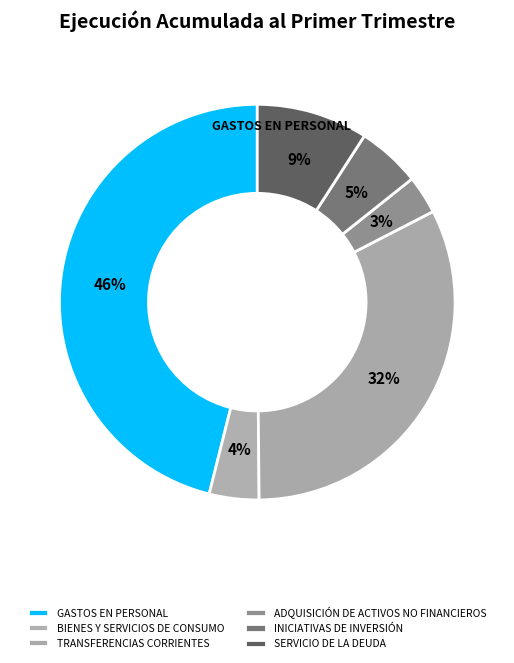

Does INICIATIVAS DE INVERSIÓN represent more than half of the total?

No